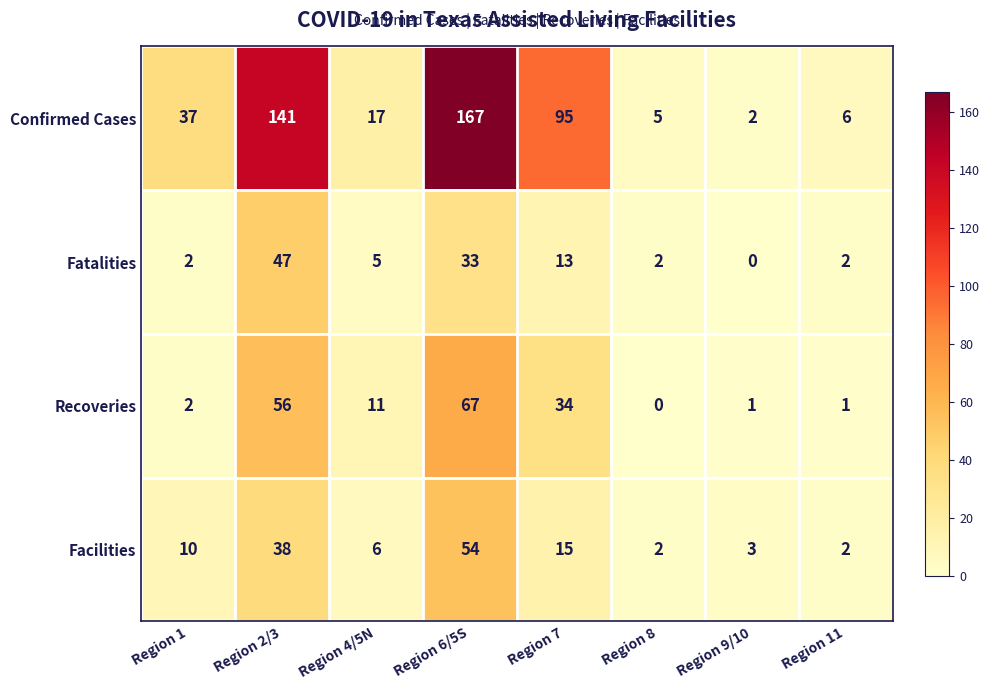

What is the difference between the maximum and minimum values in the Facilities series?

52